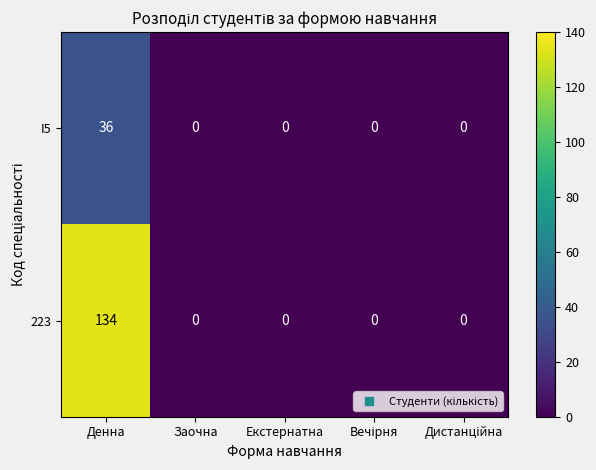

The I5 series shows -20 at Заочна. True or false?

False